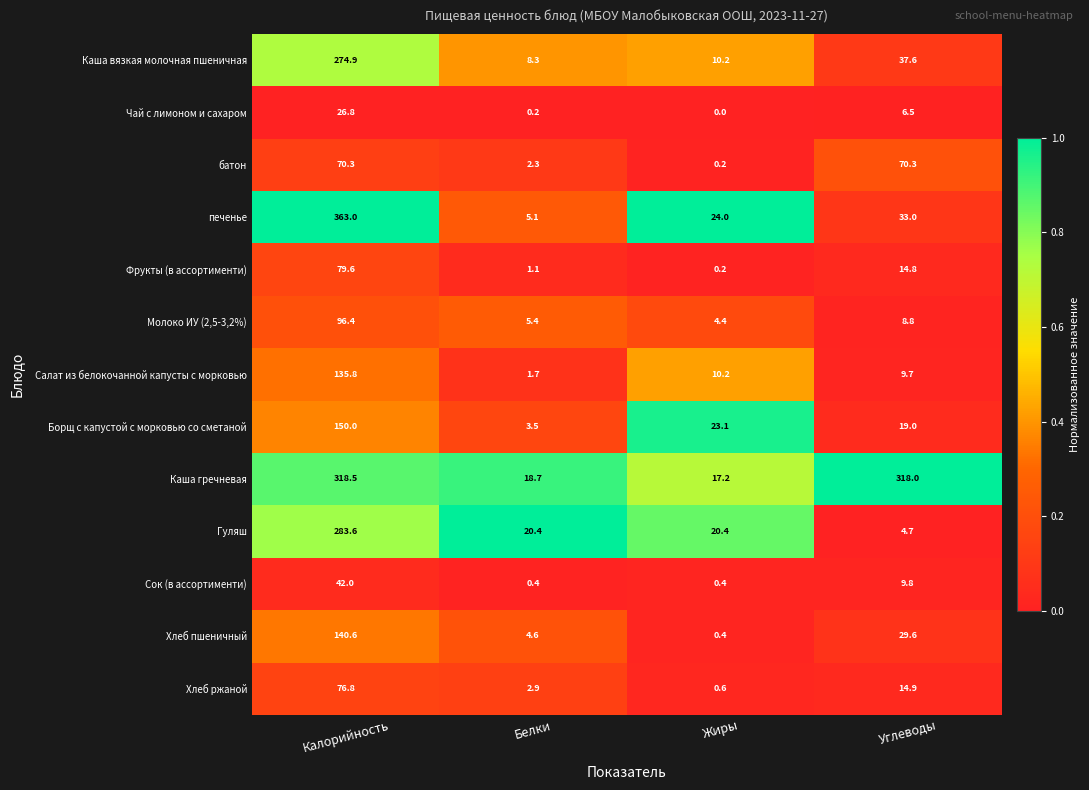

True or false: Борщ с капустой с морковью со сметаной has a value of 150.0 at Калорийность.

True